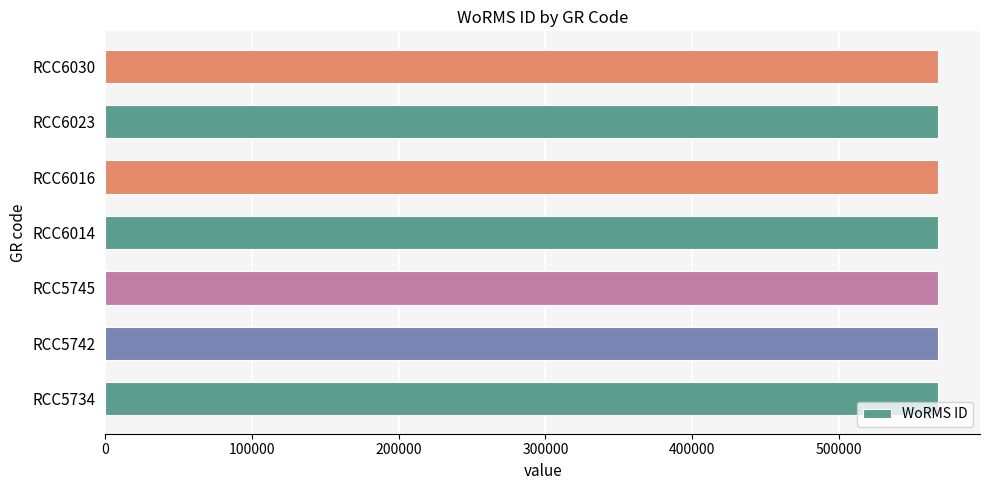

What is the maximum value shown in the chart?

567962